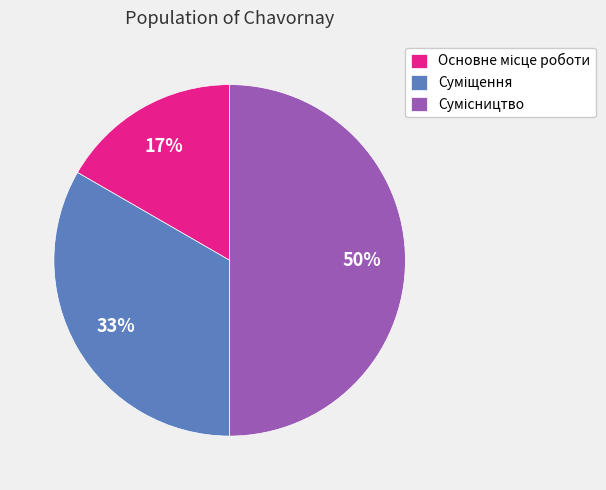

To the nearest percent, what is the difference between the largest and smallest slice percentages?

33%